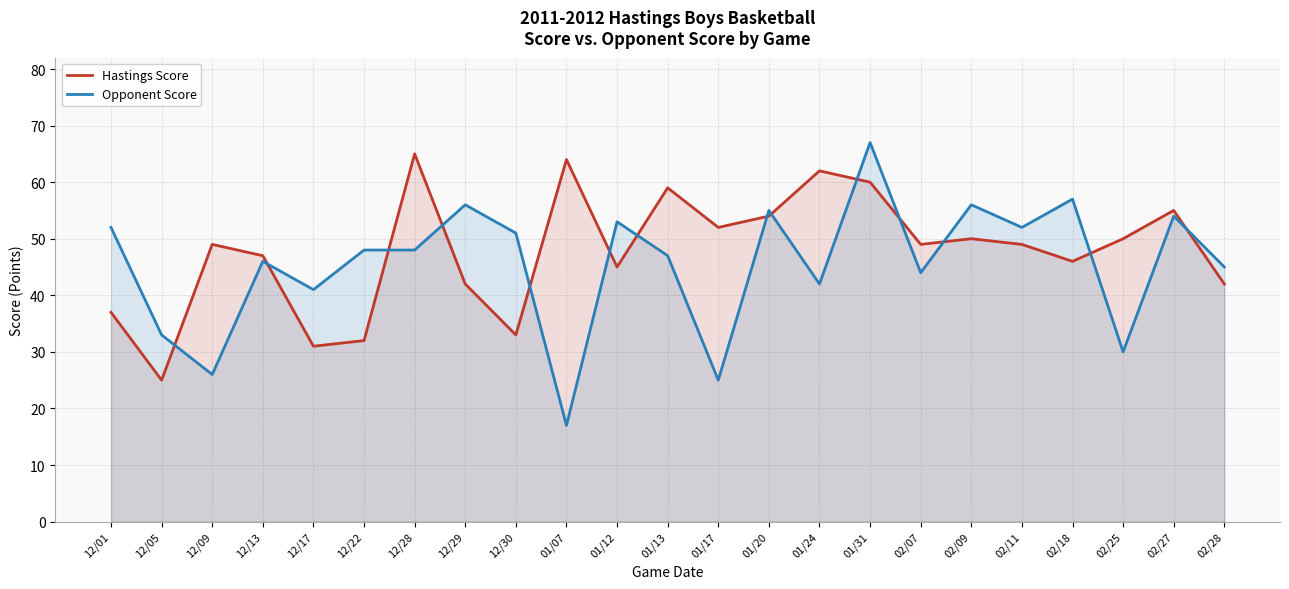

Count the number of data series in this chart.

2